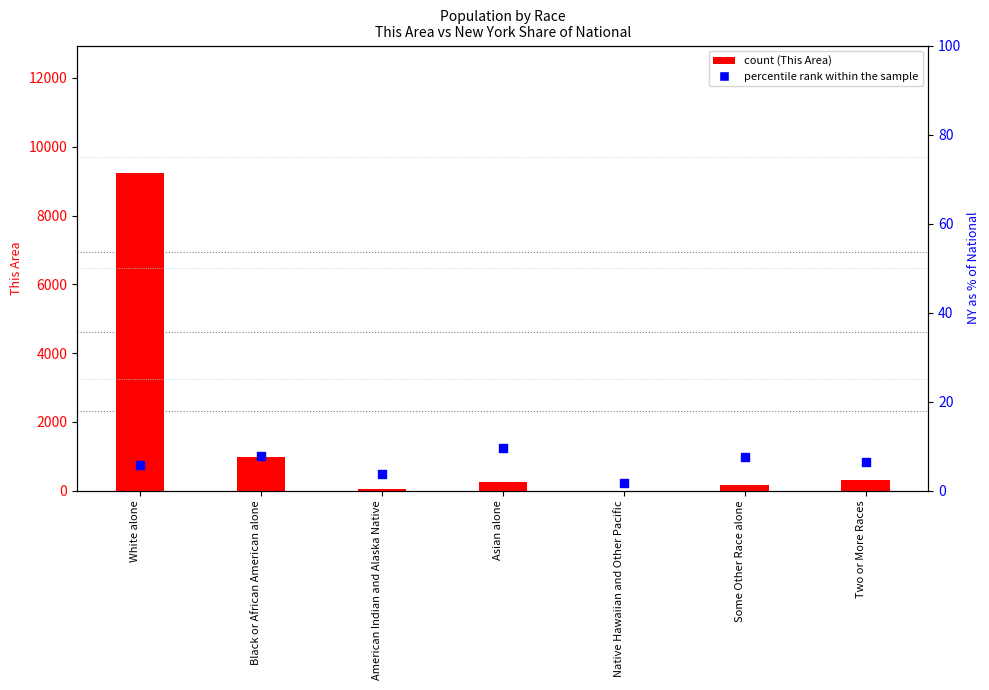

What is the total value across all series at Black or African American alone?

973.9